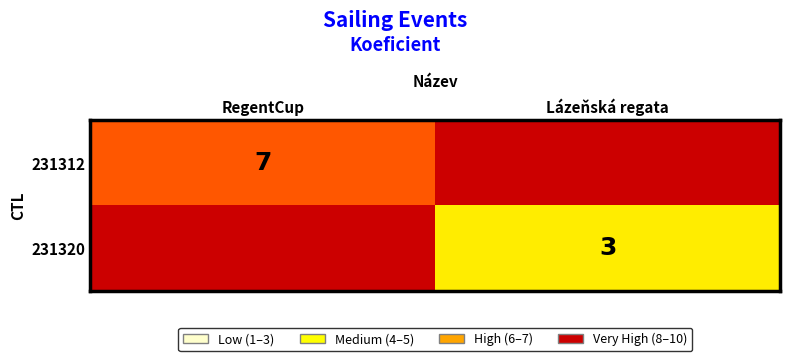

Which series has the widest spread of values?

231312